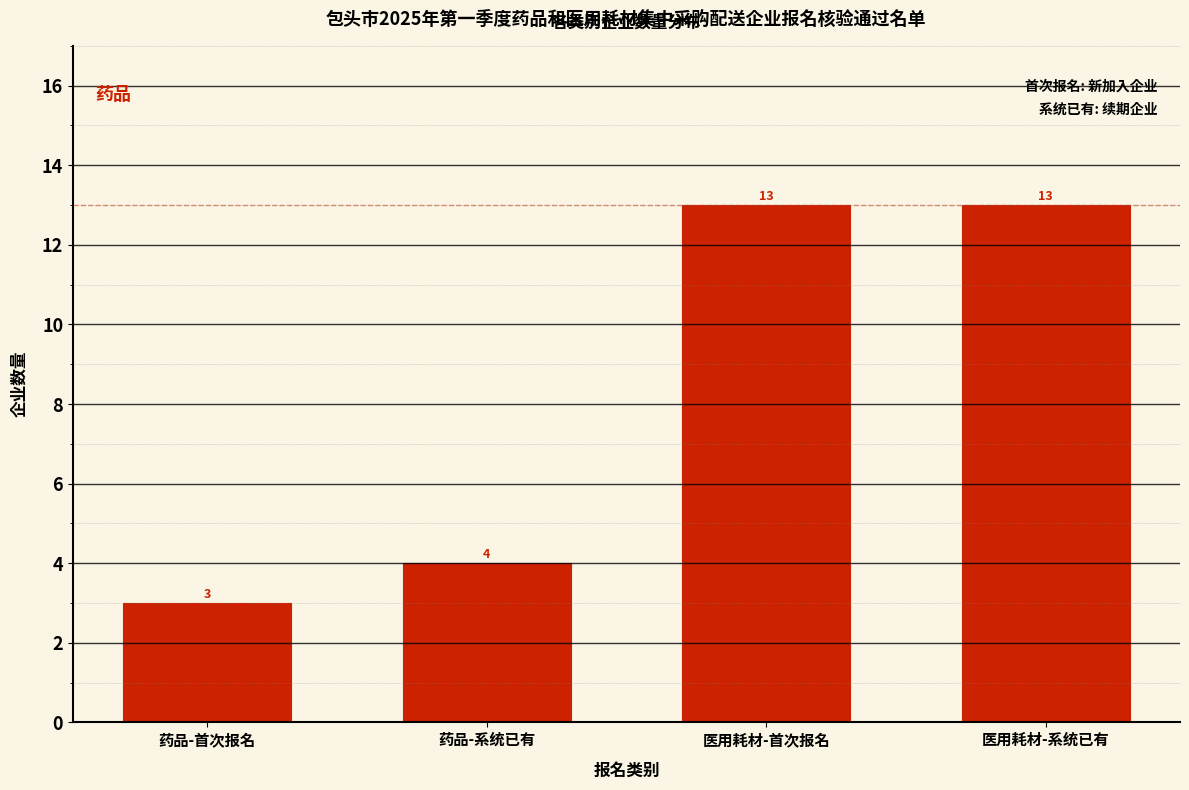

Reading left to right, what are all the values shown in this chart?

3	4	13	13